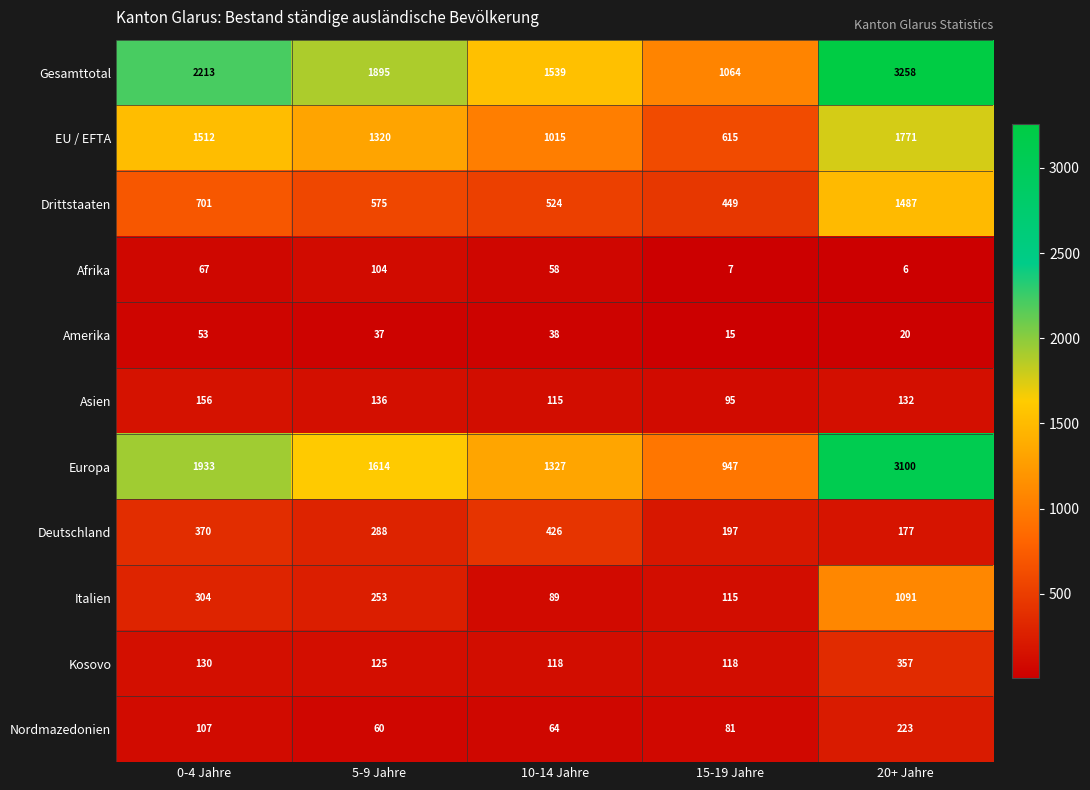

What is the total value across all series at 0-4 Jahre?

7546